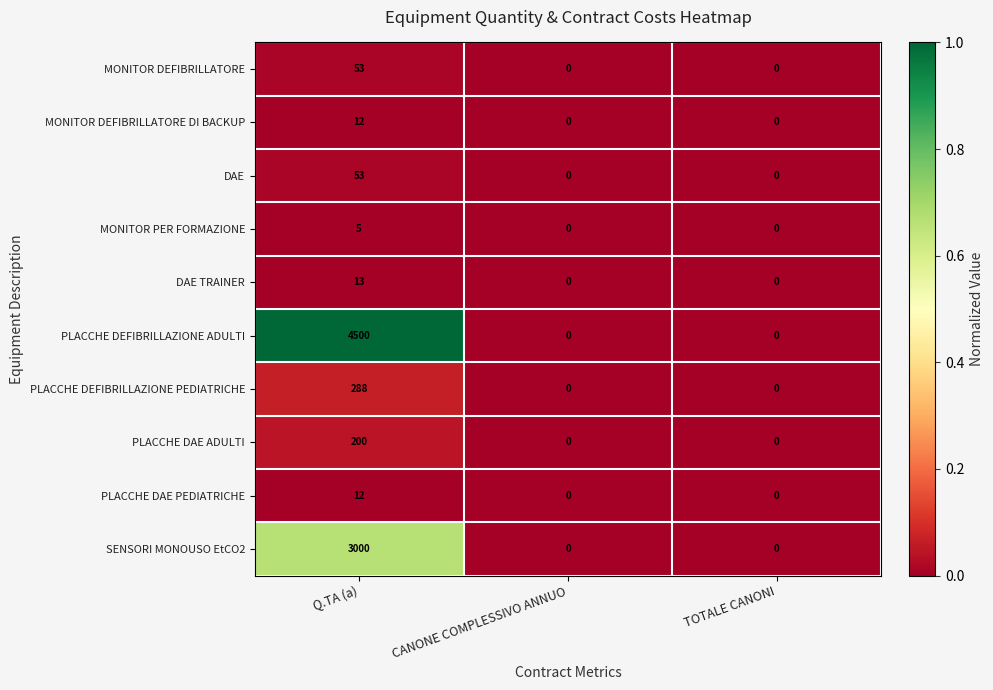

Is it true that MONITOR PER FORMAZIONE equals 2 at Q.TA (a)?

False